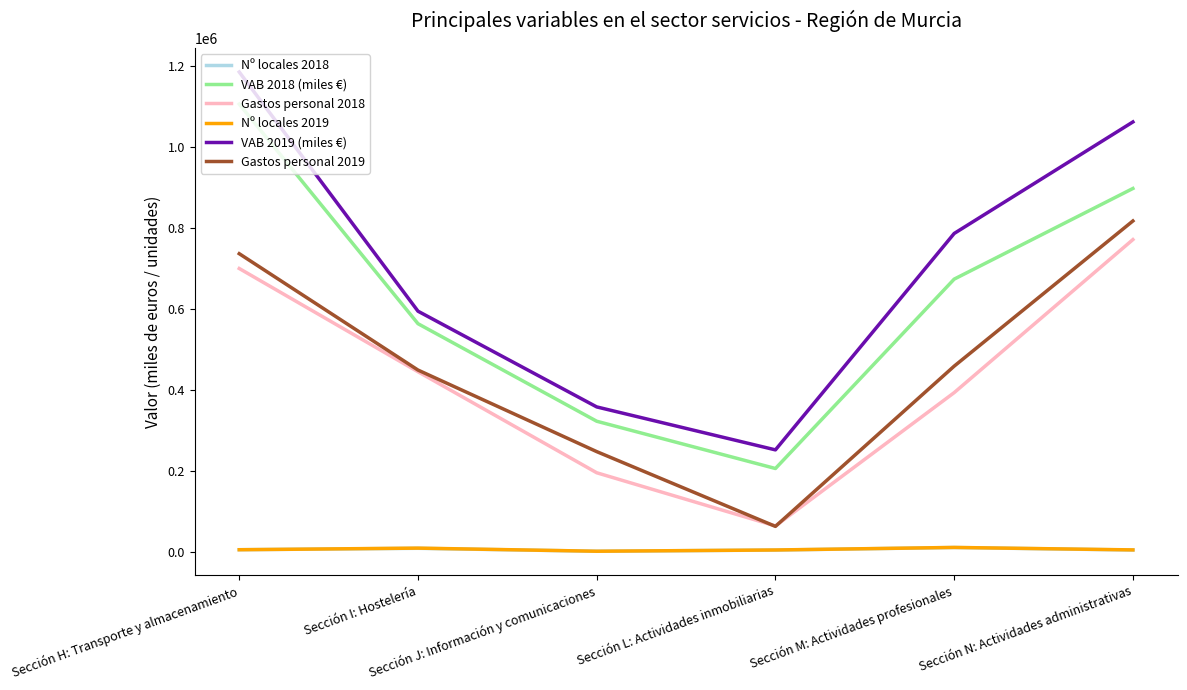

True or false: VAB 2018 (miles €) and Gastos personal 2018 cross at least once.

False